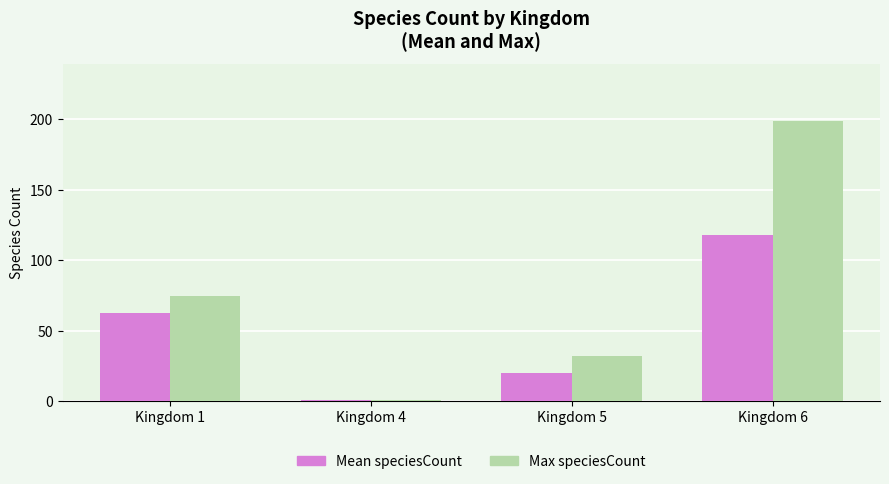

What are all the series names shown in the legend?

Mean speciesCount, Max speciesCount